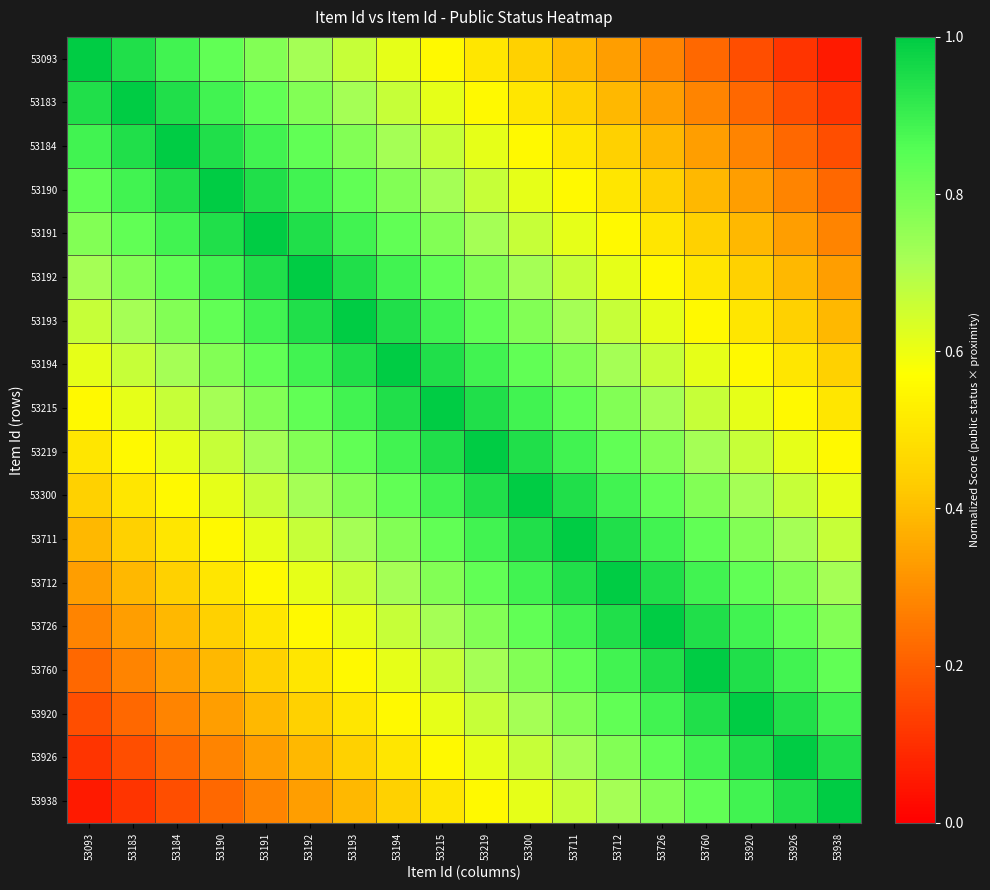

Rank the series by their maximum value, from highest to lowest.

53093, 53183, 53184, 53190, 53191, 53192, 53193, 53194, 53215, 53219, 53300, 53711, 53712, 53726, 53760, 53920, 53926, 53938